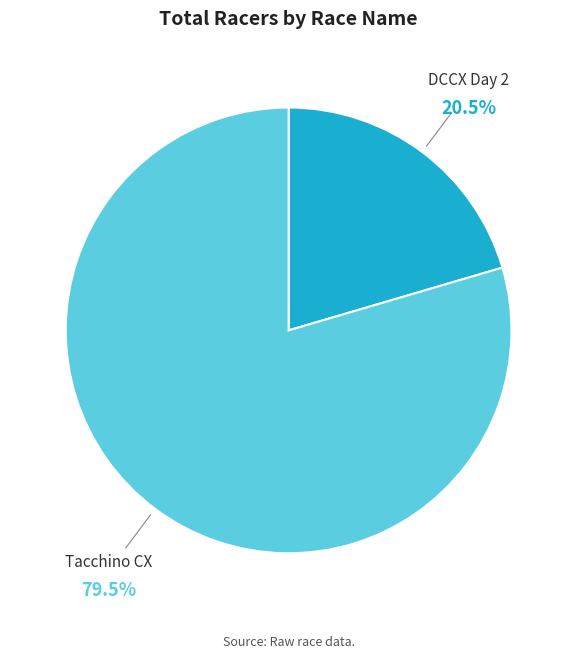

Rank the categories by value from highest to lowest.

Tacchino CX, DCCX Day 2